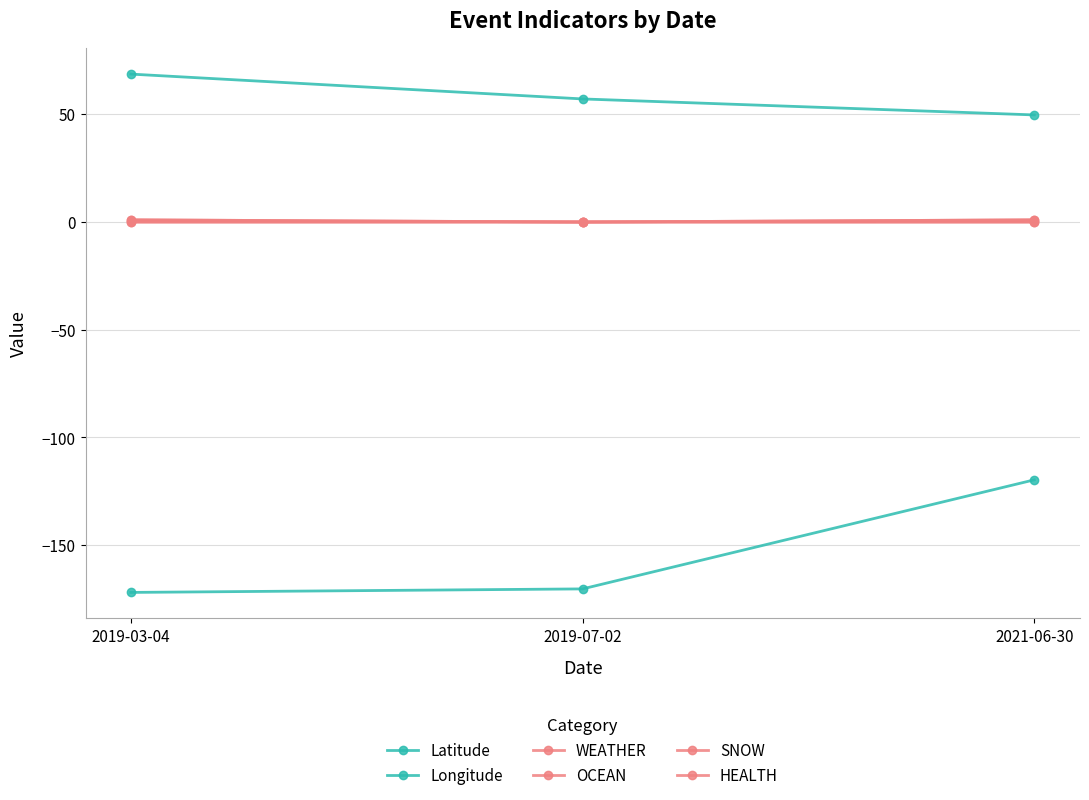

Which series has the largest range (max minus min)?

Longitude